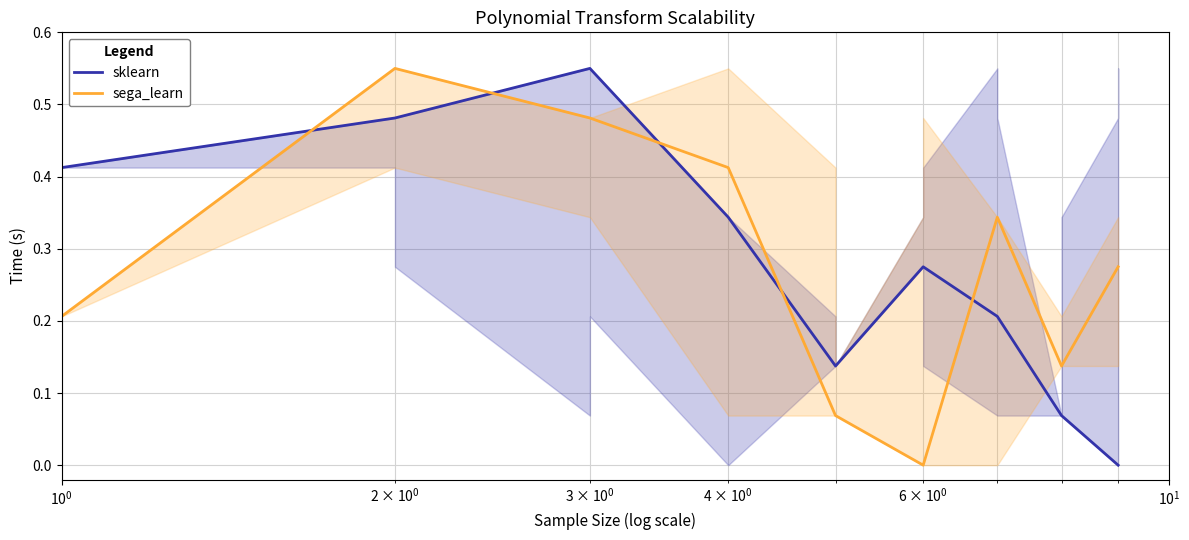

True or false: sega_learn has a value of 0.2 at 5.

False